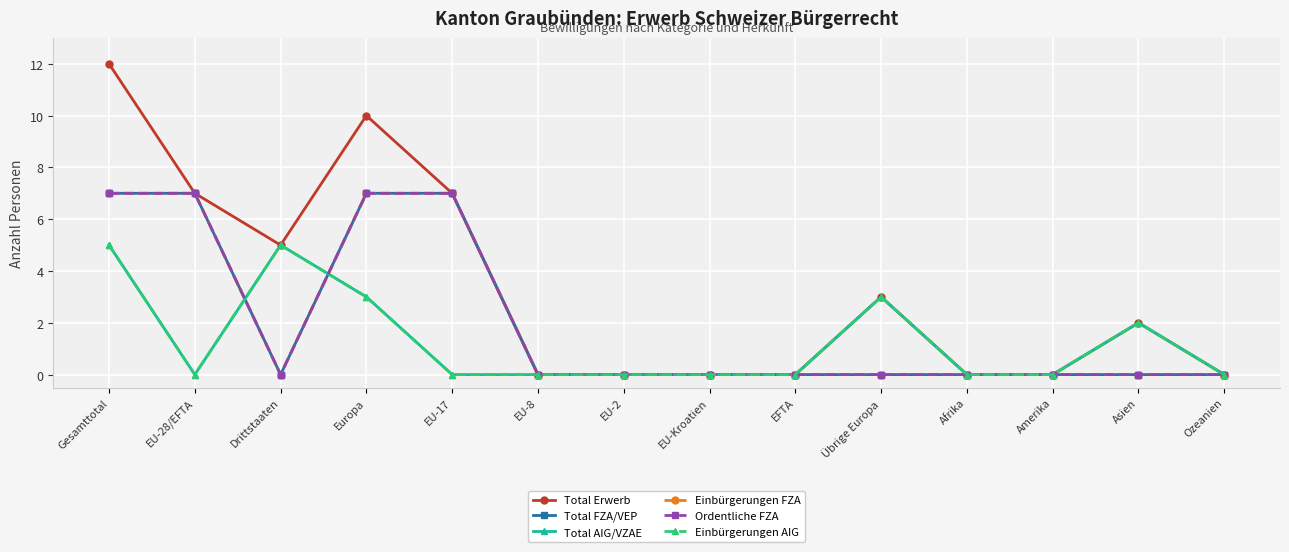

Does the chart display data point markers on the line(s)?

Yes